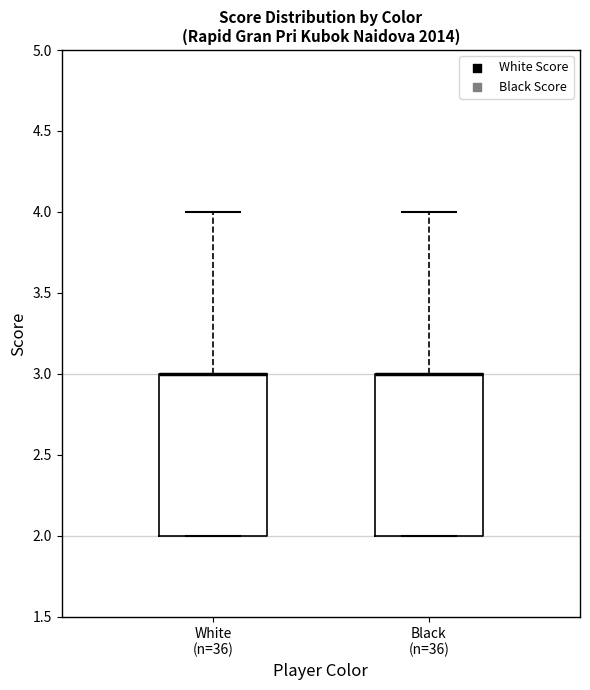

Reading left to right, read every box against the y-axis: the position of its median line, the range the box covers, and the ends of its whiskers. The values are not printed on the chart, so give them approximately, as read against the axis.

White (n=36): median 3 (drawn on the box's upper edge), box 2 to 3, whiskers 2 to 4
Black (n=36): median 3 (drawn on the box's upper edge), box 2 to 3, whiskers 2 to 4